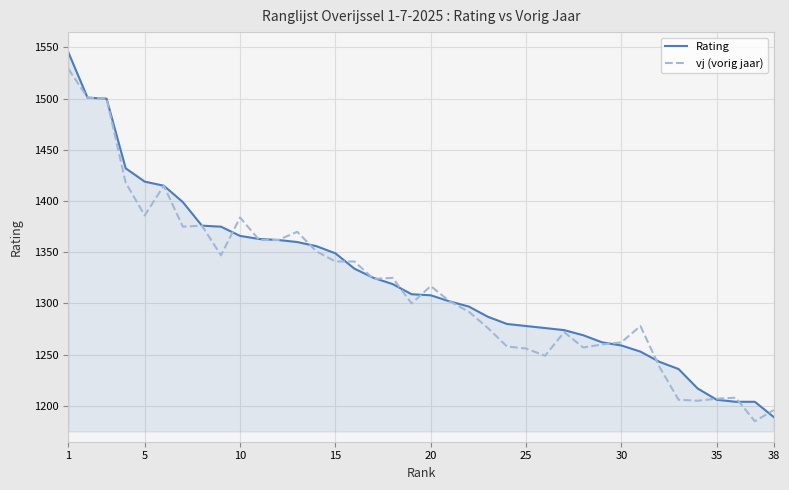

What is the maximum value shown in the chart?

1545